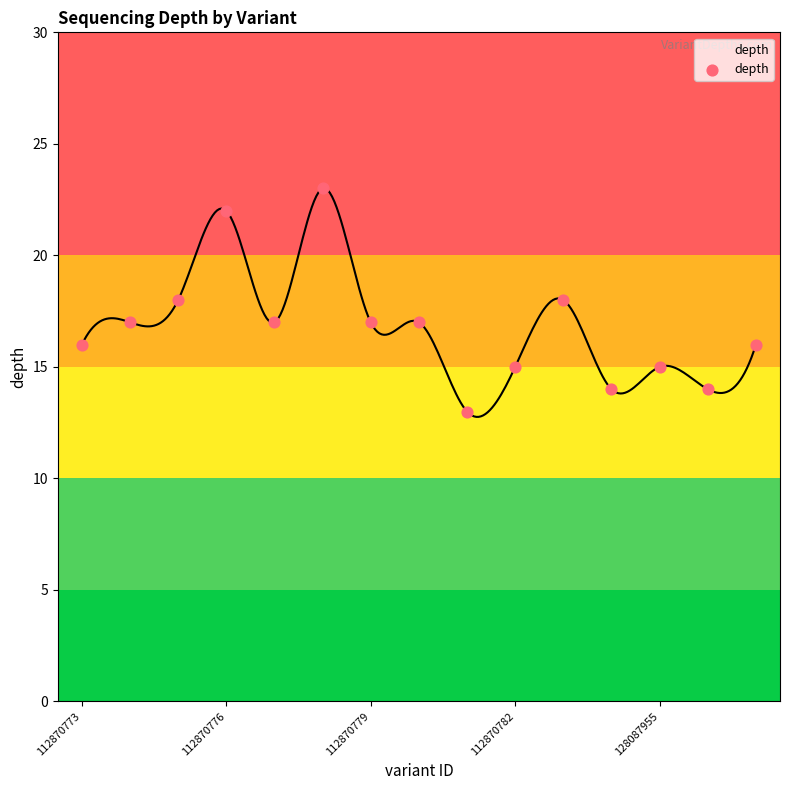

What is the range of Y values (max minus min)?

10